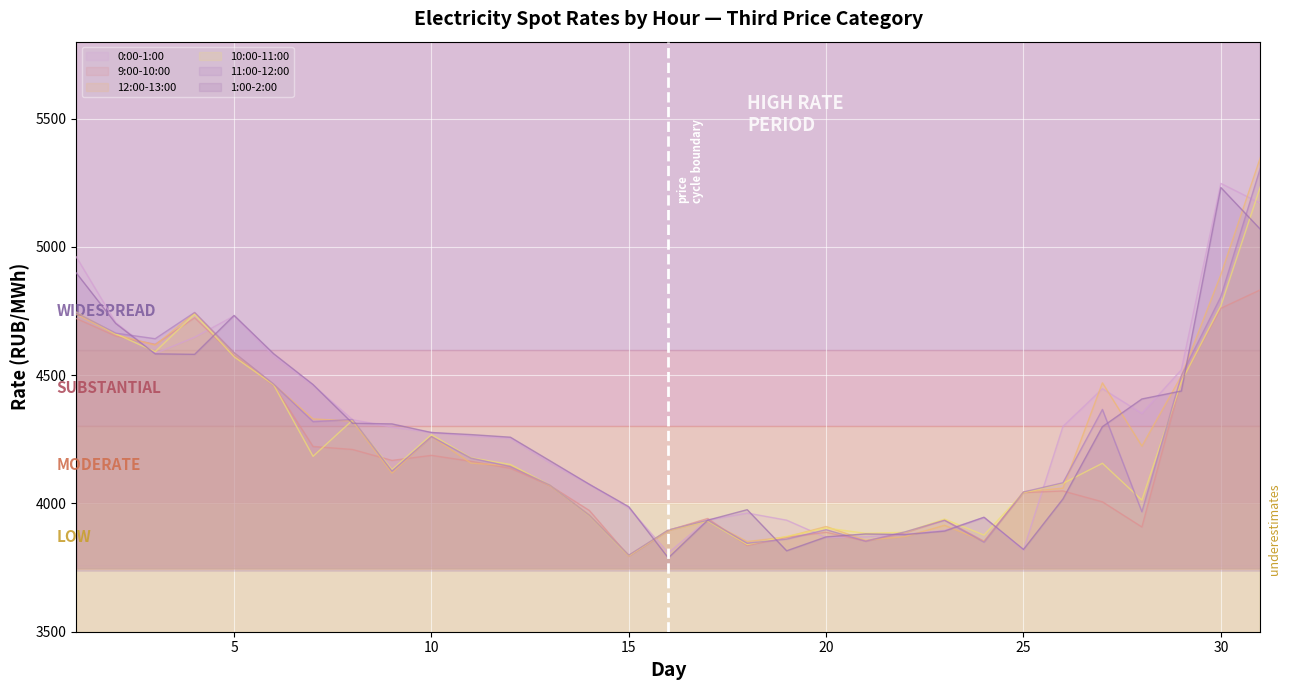

How many distinct data groups are displayed?

6